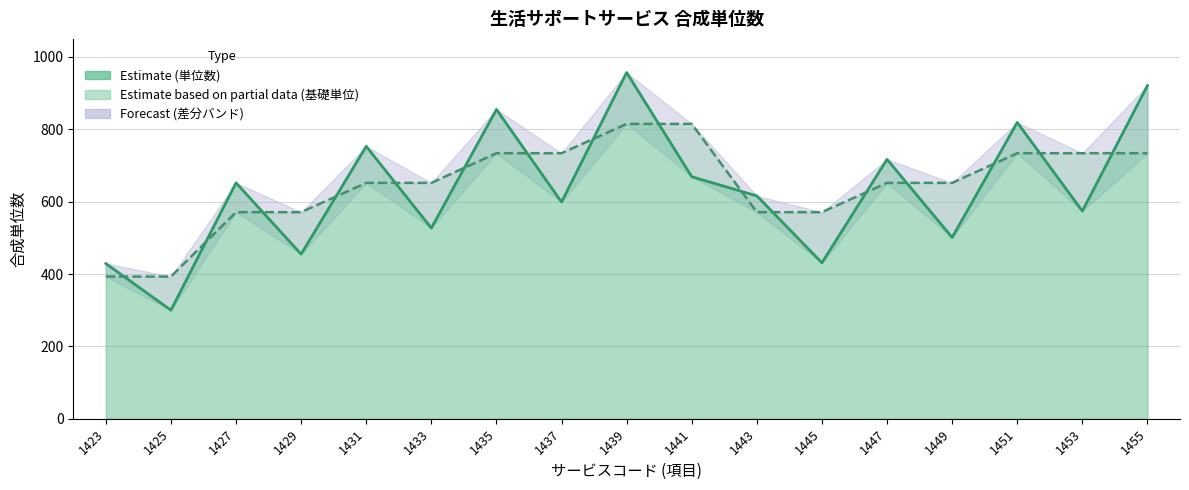

Which has a higher value, 1423 or 1441?

1441